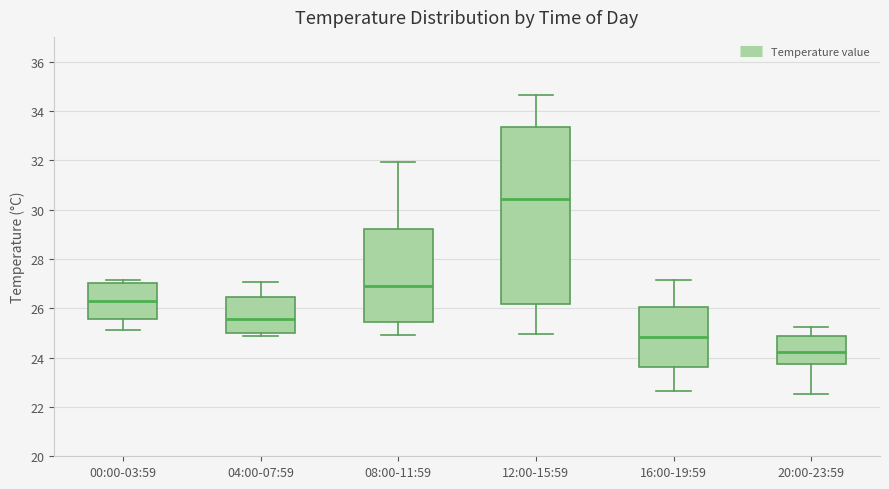

Comparing the boxes themselves (not the whiskers), which one is the tallest?

12:00-15:59